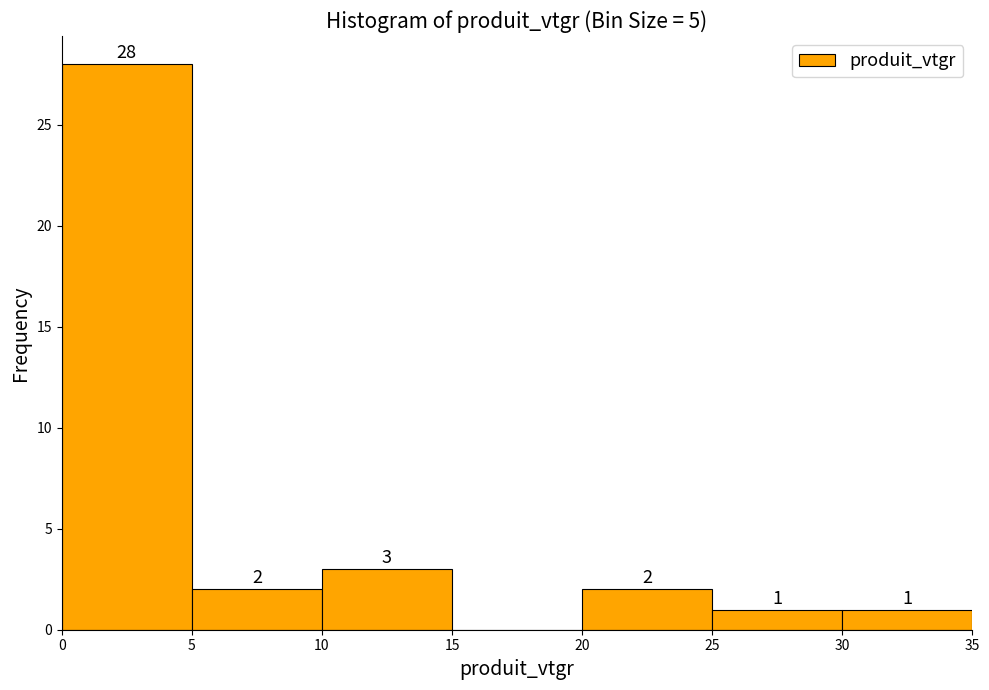

Which range on the x-axis has the tallest bar?

0 to 5